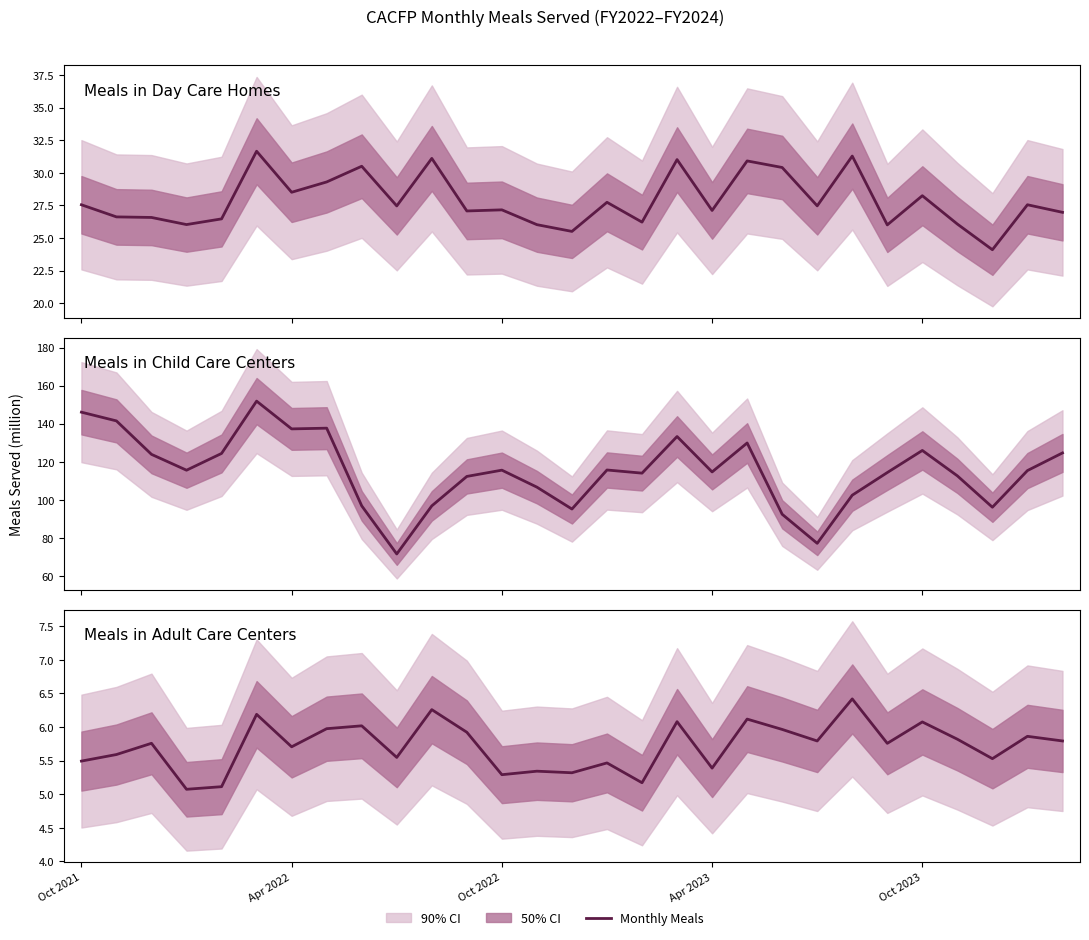

List the series in order of their peak value, lowest first.

Meals in Adult Care Centers, Meals in Day Care Homes, Meals in Child Care Centers